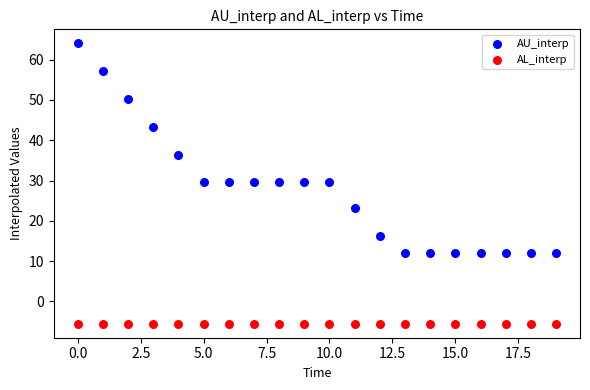

In the AU_interp series, what Y value is closest to 38?

36.4